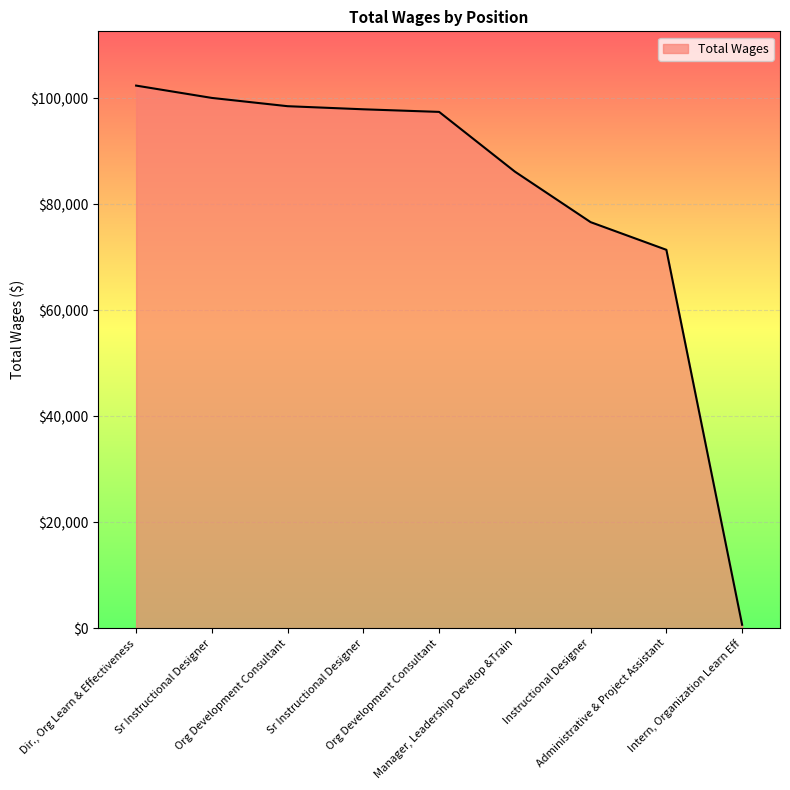

Does the chart display data point markers on the line(s)?

No